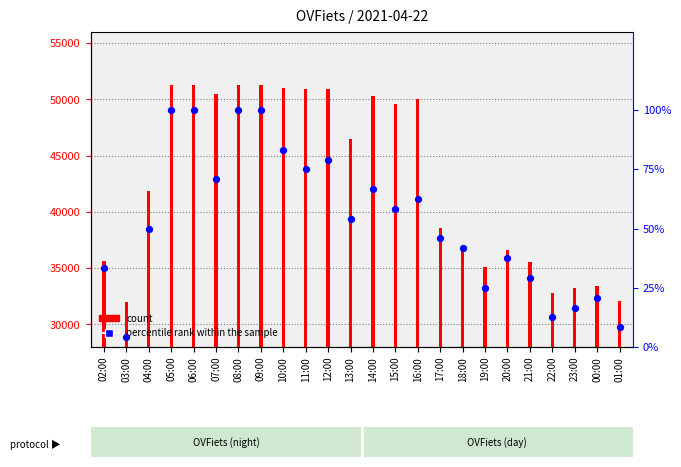

Which series has the largest total across all categories?

count